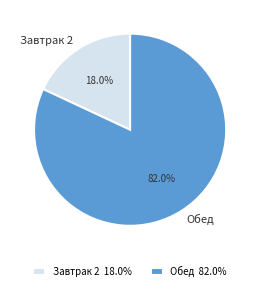

Is there any slice that represents more than half of the pie?

Yes